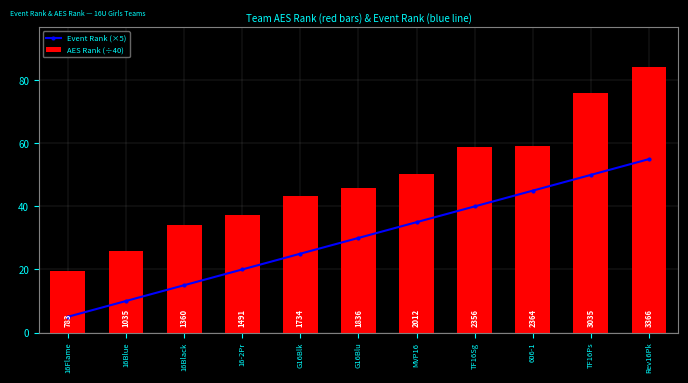

Which series has the widest spread of values?

AES Rank (÷40)